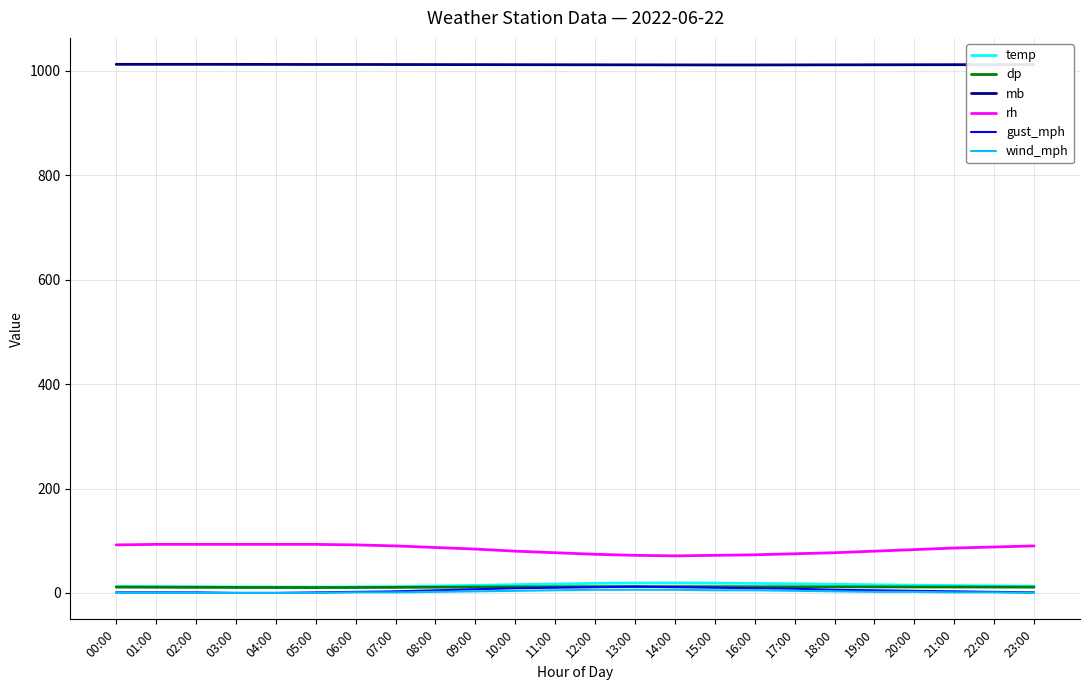

Which series has the widest spread of values?

rh